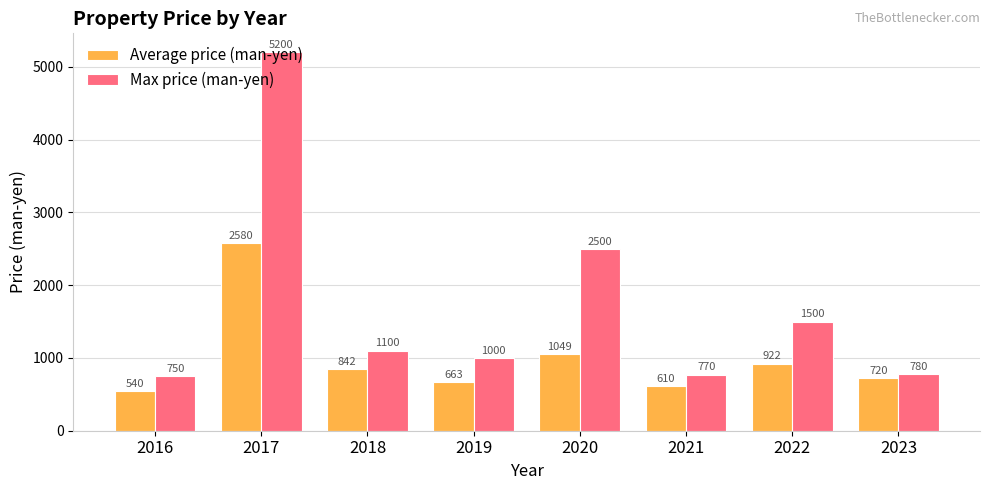

Where is Average price (man-yen) nearest to the value 1560?

2020